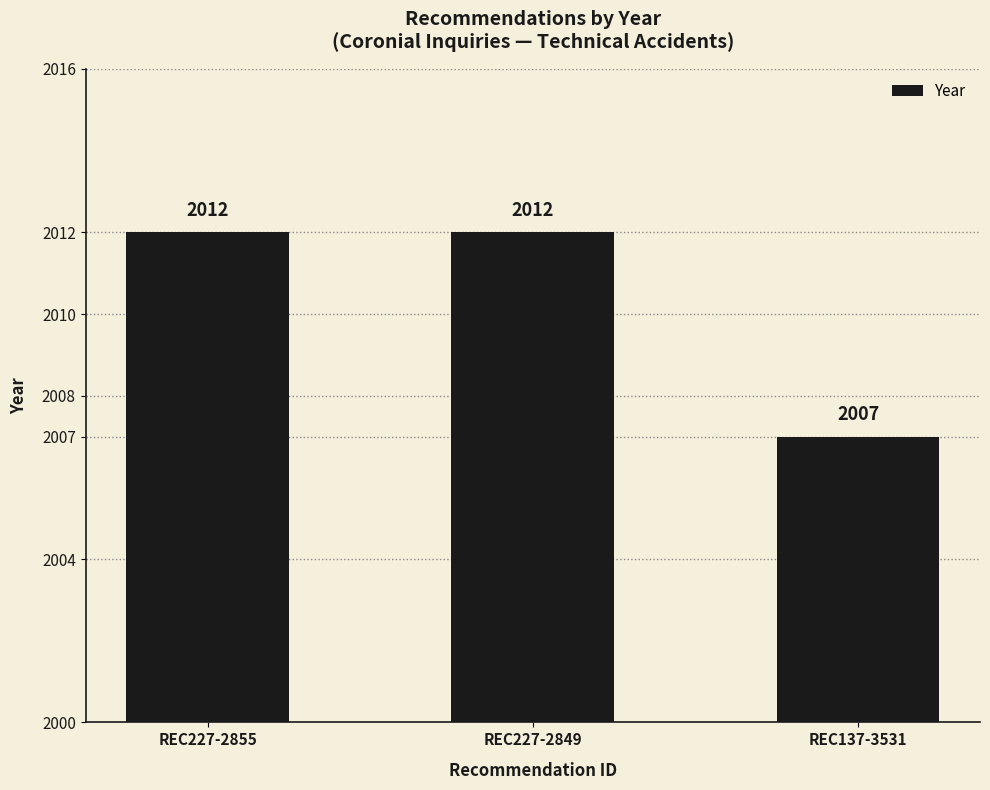

Reading right to left, transcribe all the data shown in this chart.

REC137-3531=2007	REC227-2849=2012	REC227-2855=2012